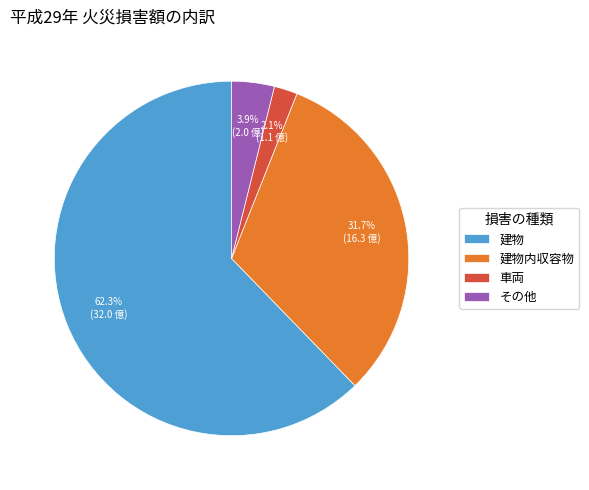

Does any single category account for the majority?

Yes